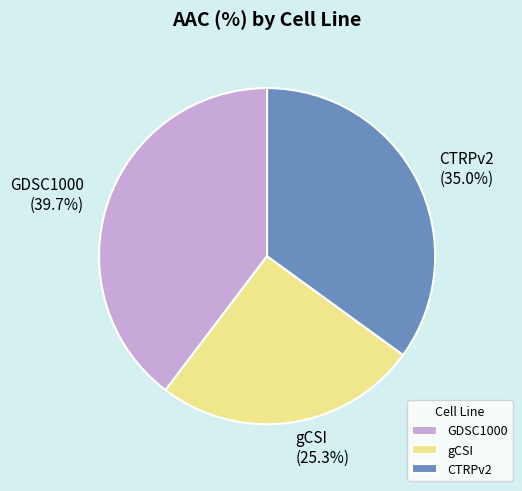

True or false: GDSC1000 accounts for 40% of the total.

True